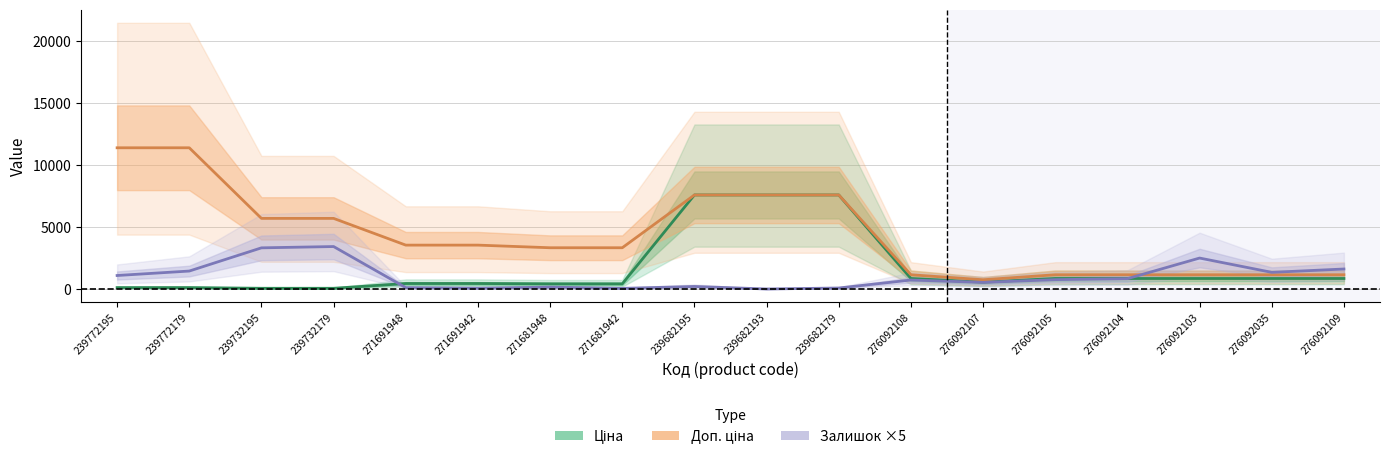

Reading left to right, list all the values displayed in this chart.

Ціна: 239772195=114.1	239772179=114.1	239732195=57.0	239732179=57.0	271691948=443.1	271691942=443.1	271681948=416.6	271681942=416.6	239682195=7596.5	239682193=7596.5	239682179=7596.5	276092108=848.4	276092107=551.5	276092105=848.4	276092104=848.4	276092103=848.4	276092035=848.4	276092109=848.4
Доп. ціна: 239772195=11410.0	239772179=11410.0	239732195=5705.0	239732179=5705.0	271691948=3545.0	271691942=3545.0	271681948=3332.5	271681942=3332.5	239682195=7596.5	239682193=7596.5	239682179=7596.5	276092108=1149.7	276092107=747.0	276092105=1149.7	276092104=1149.7	276092103=1149.7	276092035=1149.7	276092109=1149.7
Залишок ×5: 239772195=1090.0	239772179=1450.0	239732195=3325.0	239732179=3430.0	271691948=110.0	271691942=65.0	271681948=150.0	271681942=50.0	239682195=205.0	239682193=0.0	239682179=80.0	276092108=725.0	276092107=535.0	276092105=755.0	276092104=835.0	276092103=2500.0	276092035=1345.0	276092109=1615.0